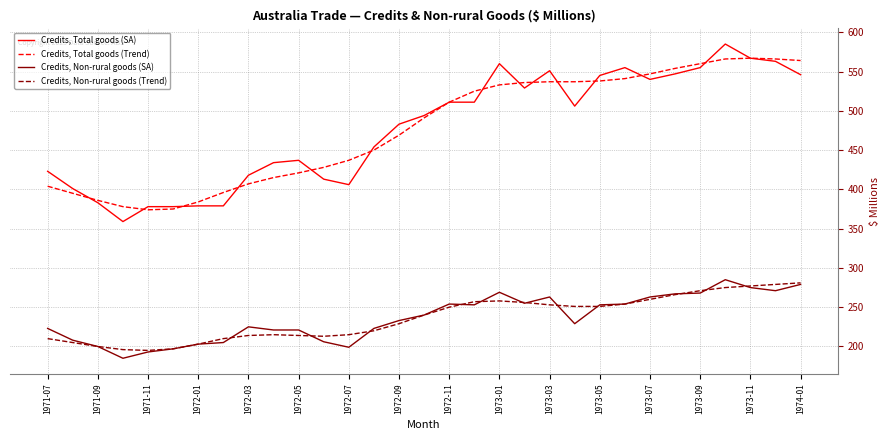

Rank the series by their maximum value, from highest to lowest.

Credits, Total goods (SA), Credits, Total goods (Trend), Credits, Non-rural goods (SA), Credits, Non-rural goods (Trend)